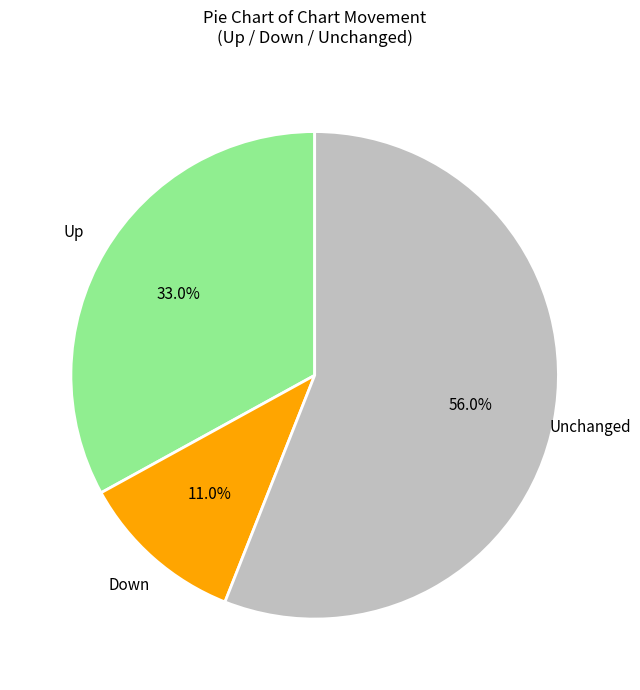

Does any single category account for the majority?

Yes